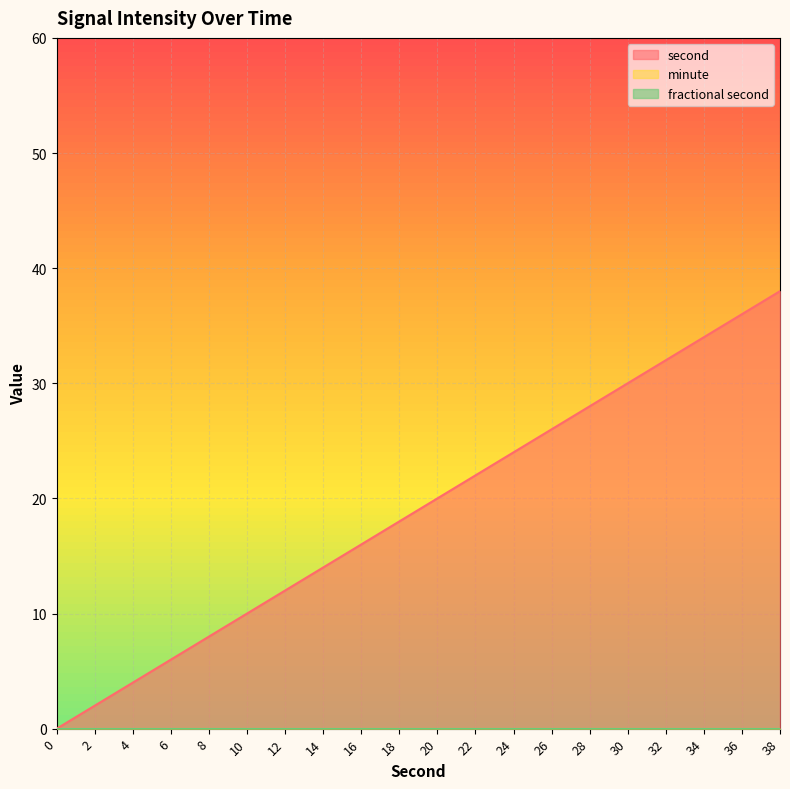

True or false: second has more than 0 points higher than both neighbors.

False